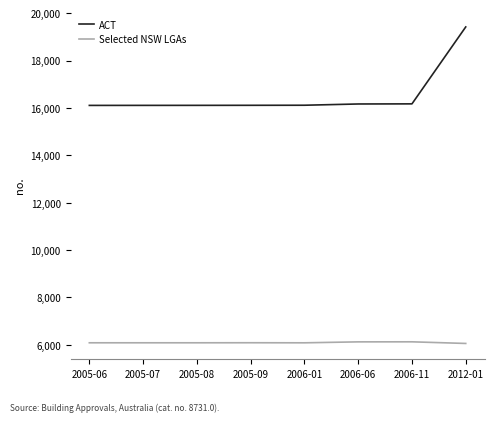

Rank the series by their maximum value, from lowest to highest.

Selected NSW LGAs, ACT